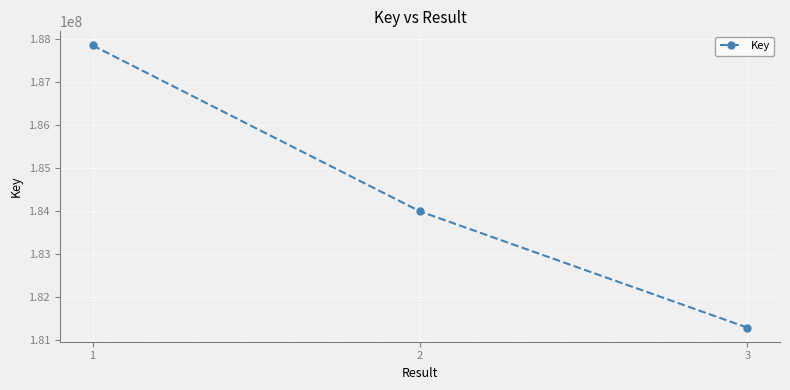

True or false: the data shows 300412286 at 2.

False